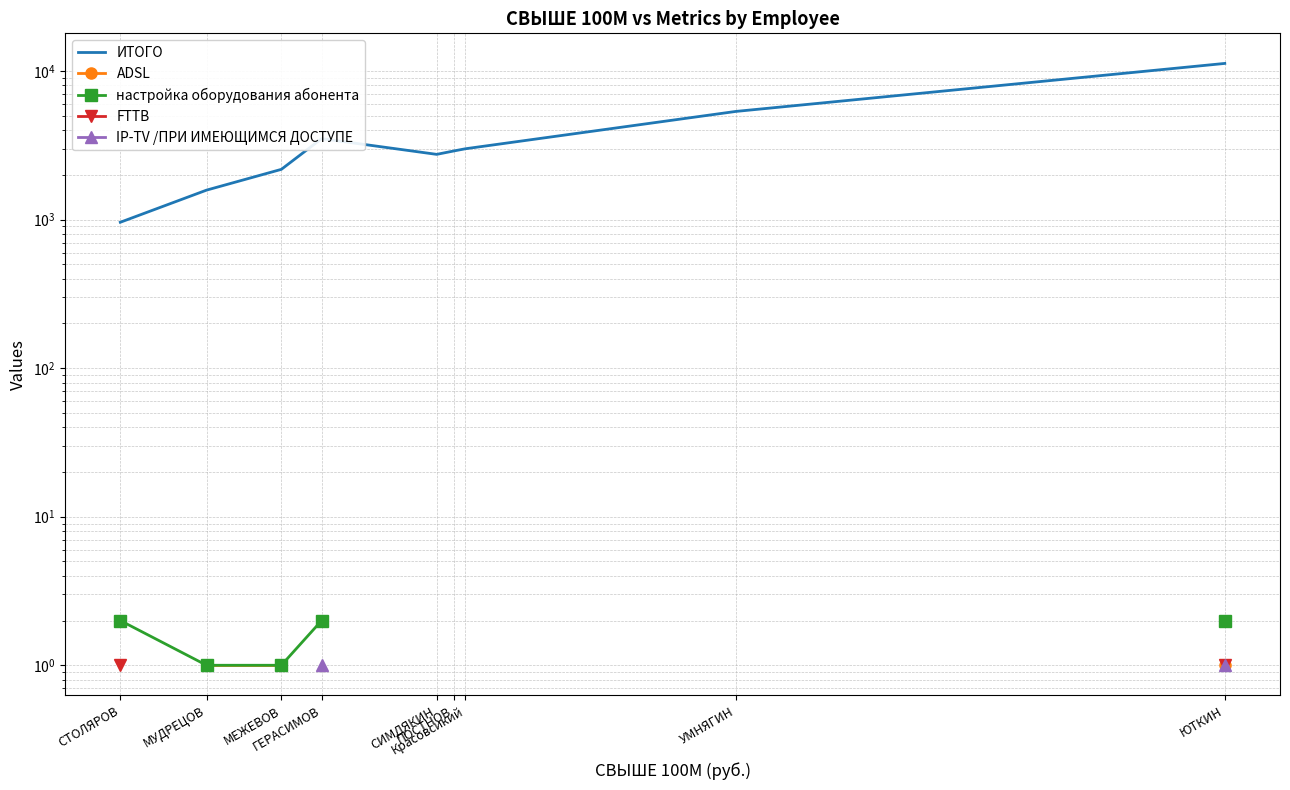

Is this an area chart (filled region under the line)?

No